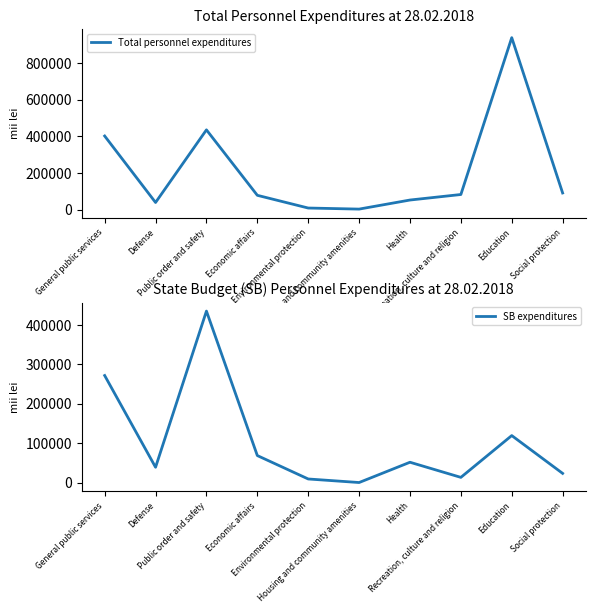

The Total personnel expenditures series shows 39296.9 at Defense. True or false?

True